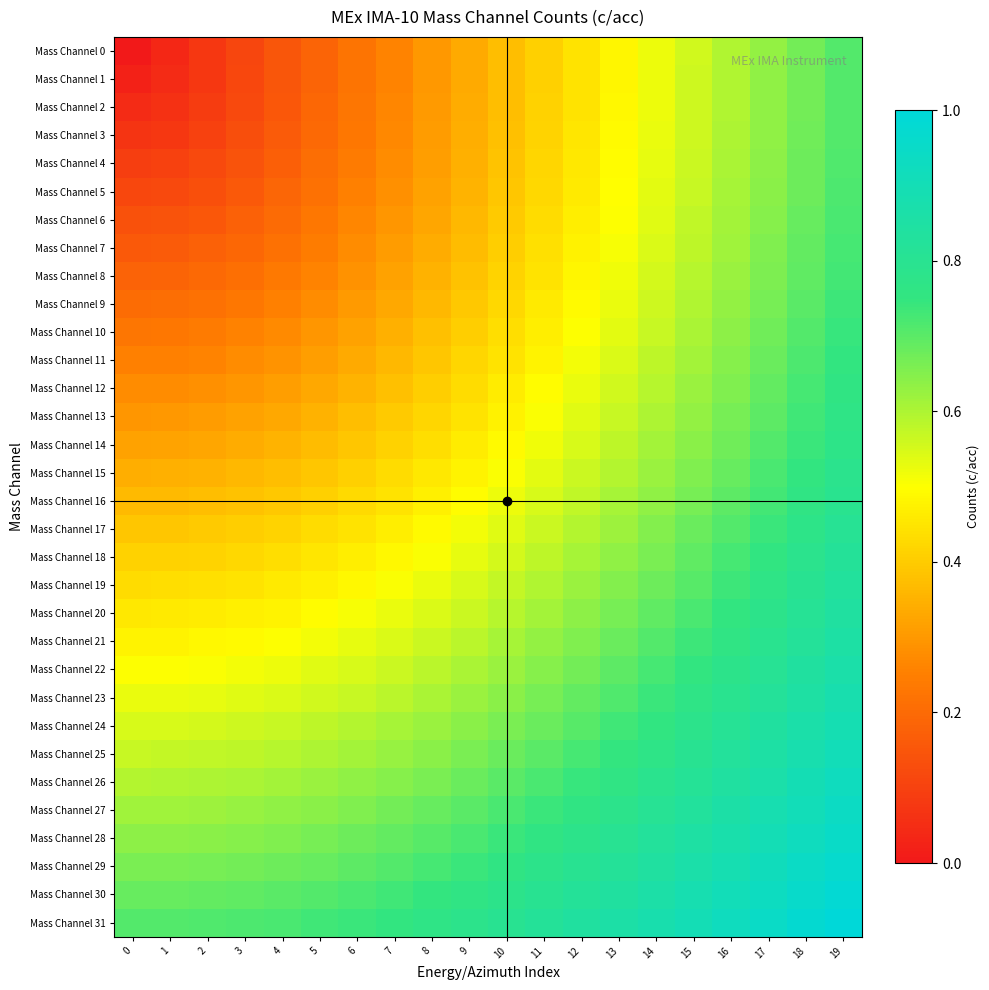

How many categories are shown in the chart?

20